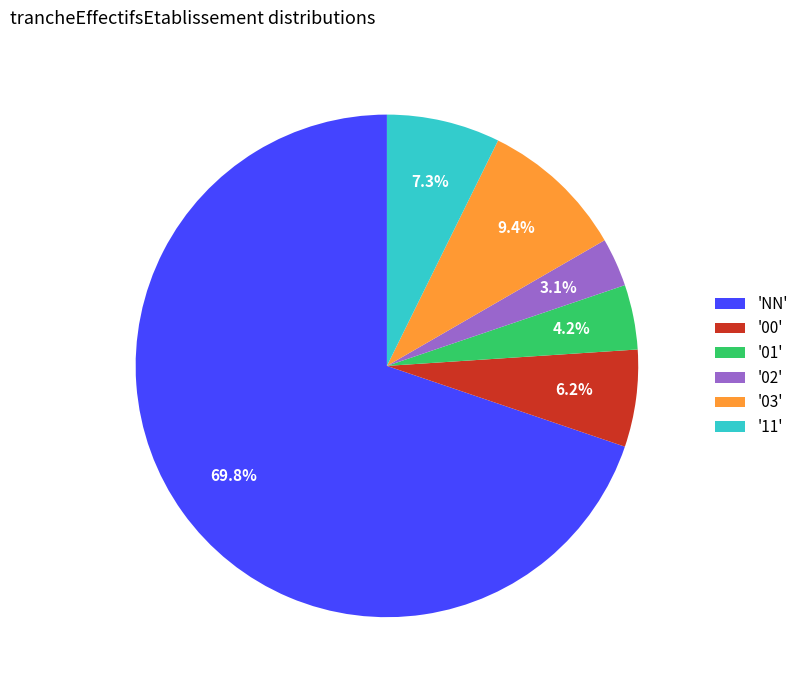

How many slices are in this pie chart?

6